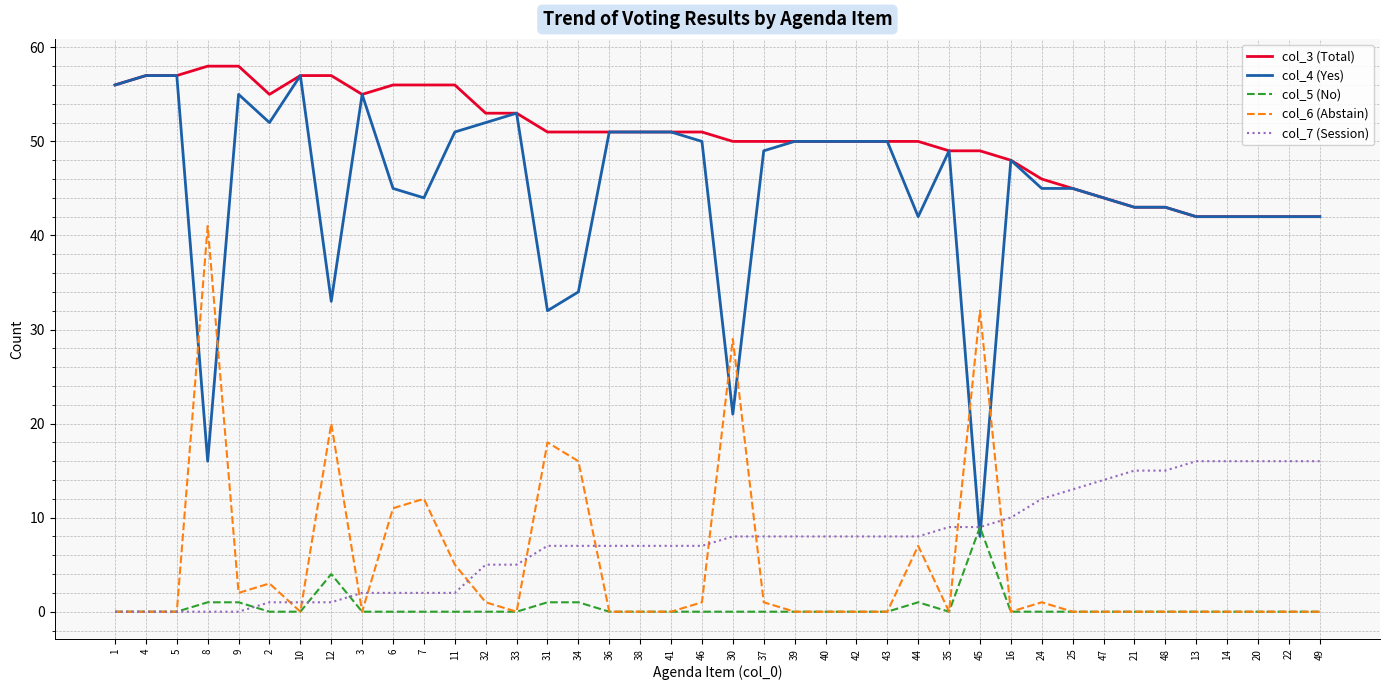

At how many categories does at least one series exceed 21?

40